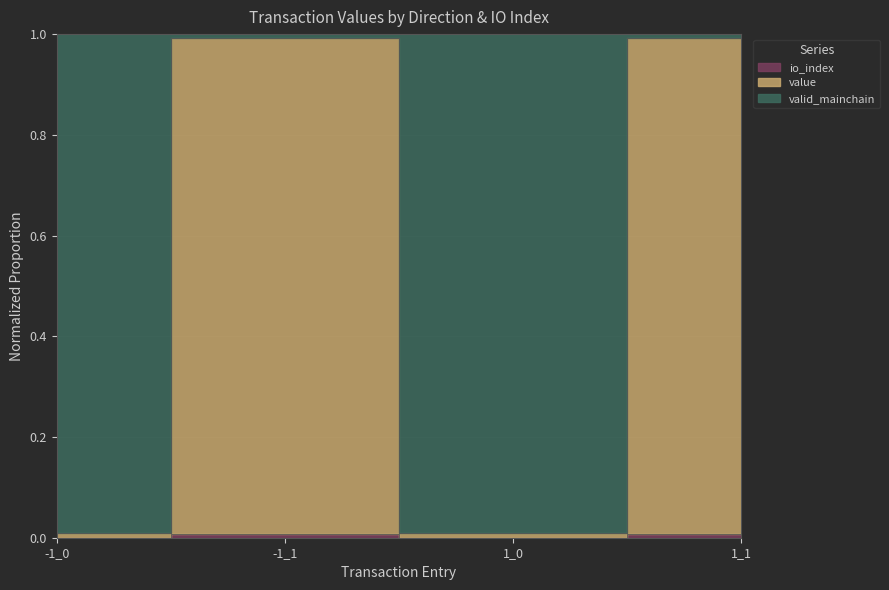

True or false: value and io_index intersect in this chart.

False